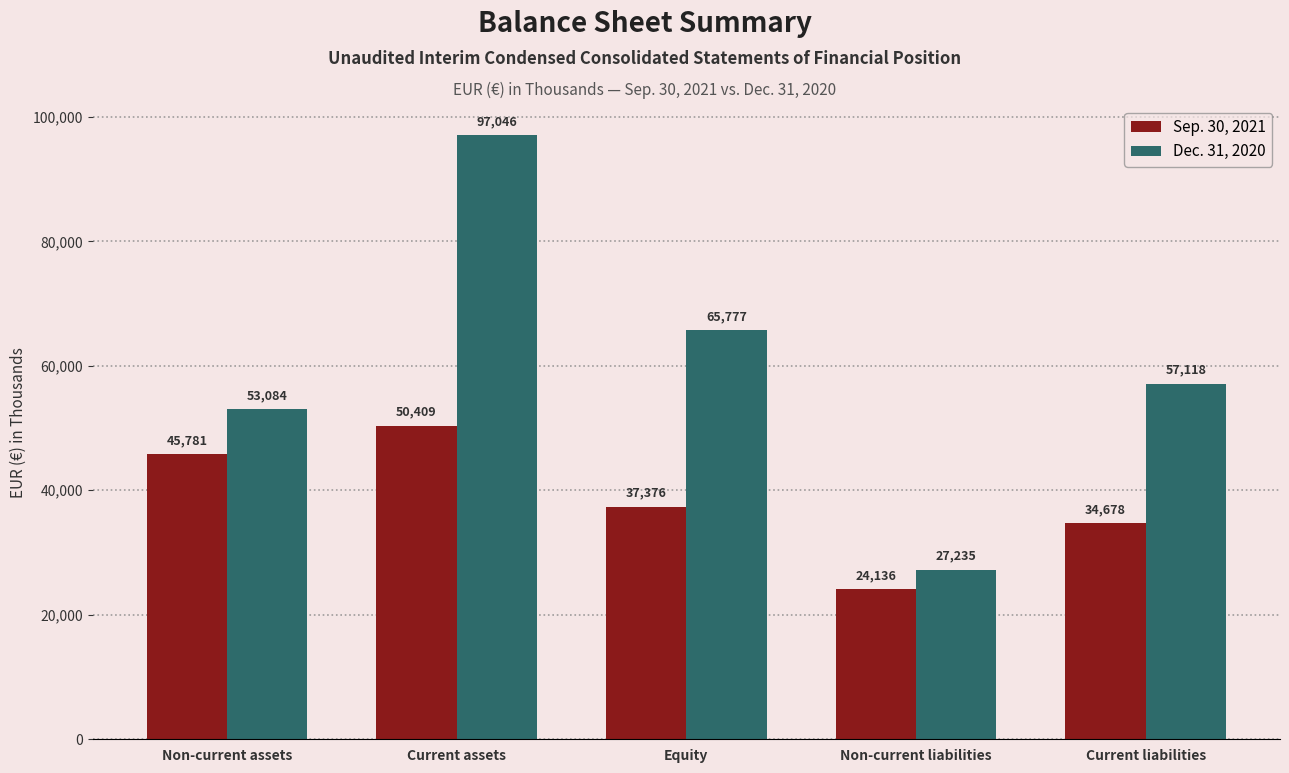

Which series has the largest total across all categories?

Dec. 31, 2020